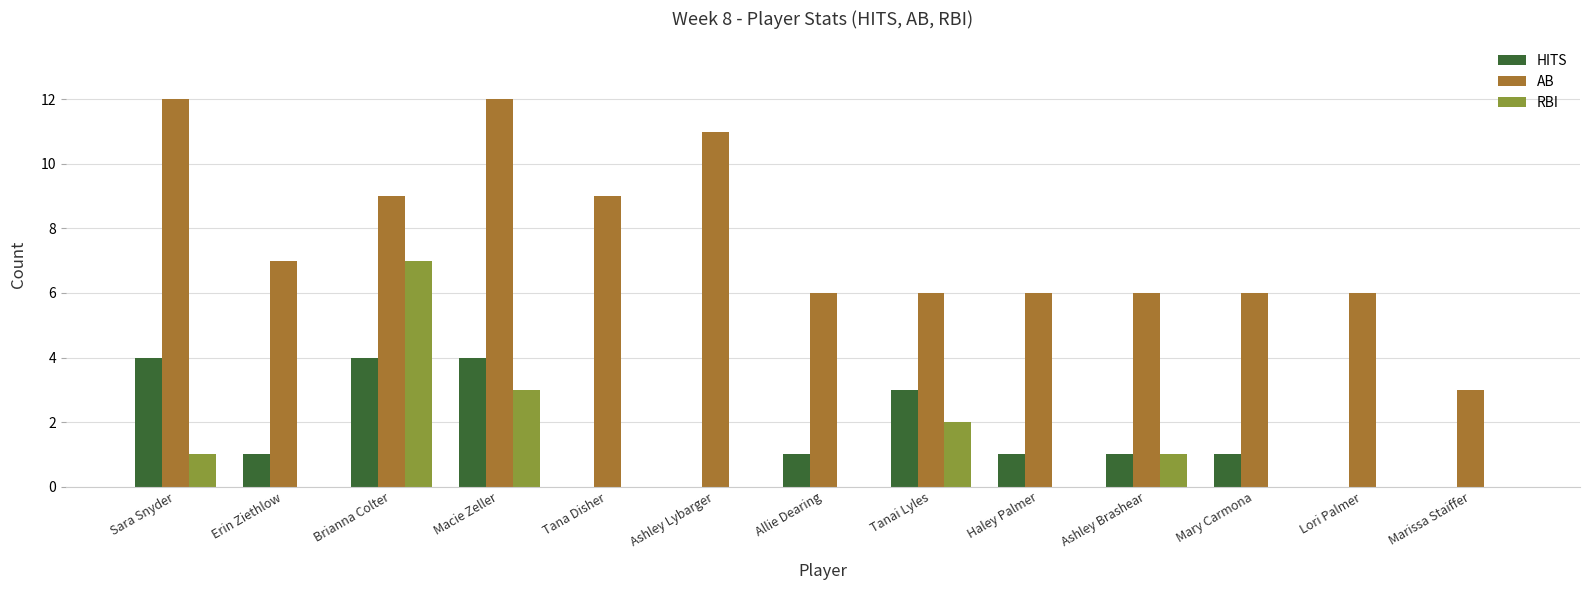

Are the bars grouped side by side (vs. stacked)?

Yes